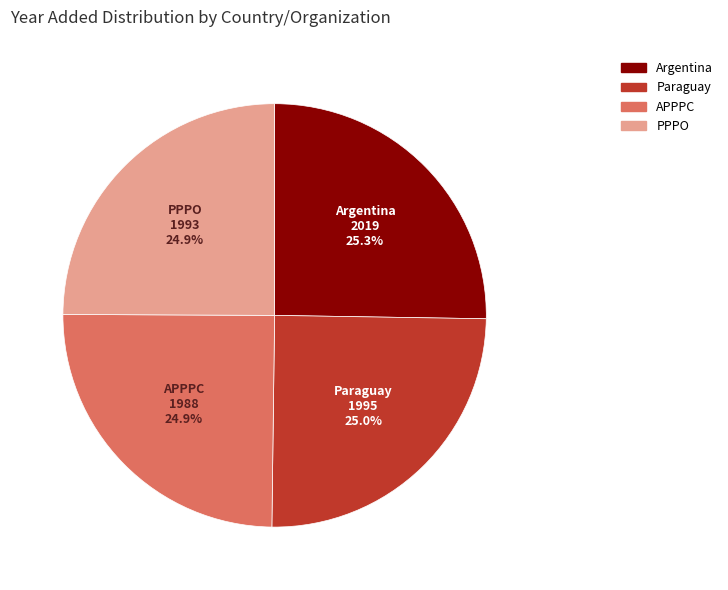

To the nearest percent, what is the combined percentage of Argentina and PPPO?

50%